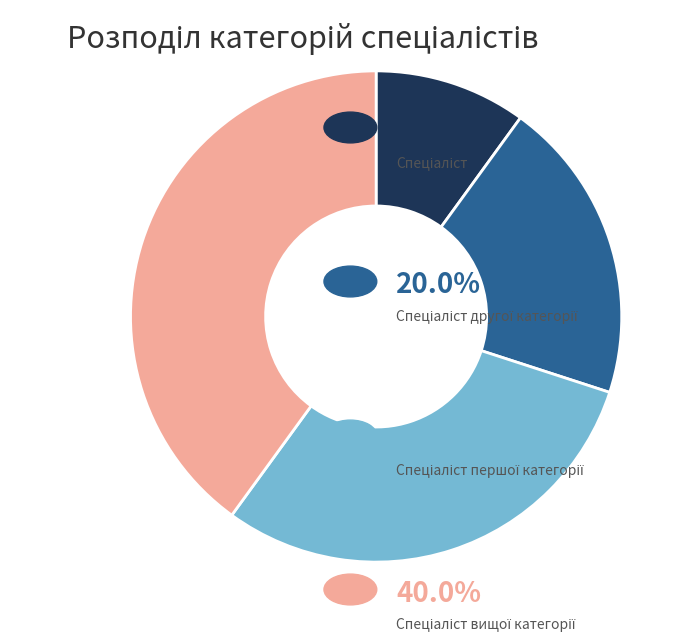

Is there any slice that represents more than half of the pie?

No